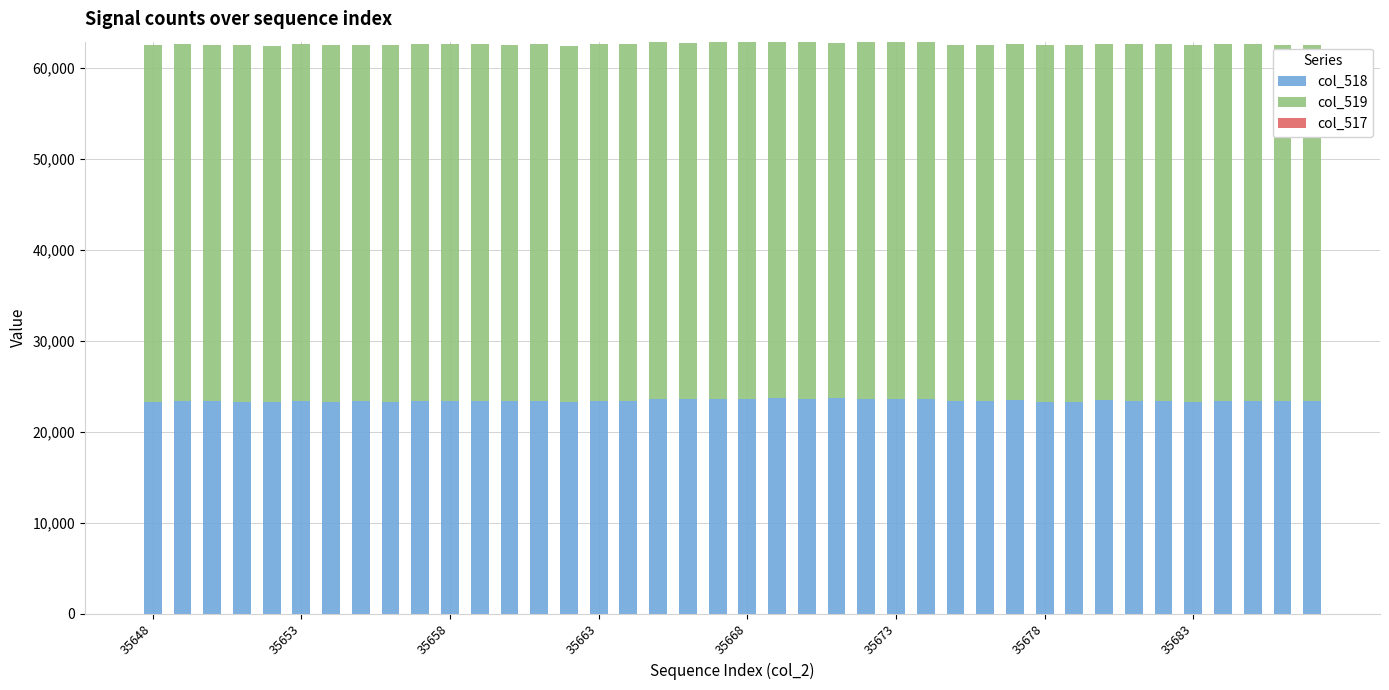

Which series has the largest total across all categories?

col_519